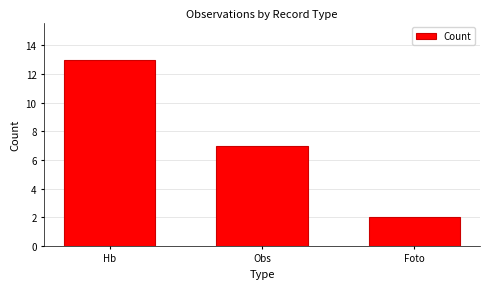

At which label does the data first exceed 7?

Hb